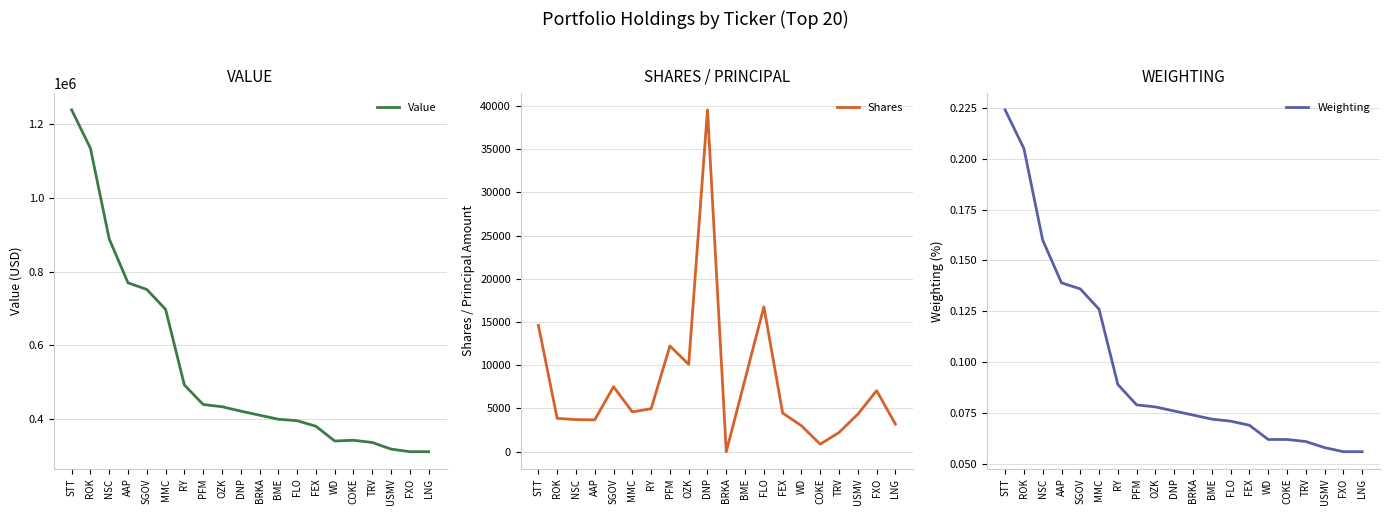

How many data points in Shares are above 4608?

9